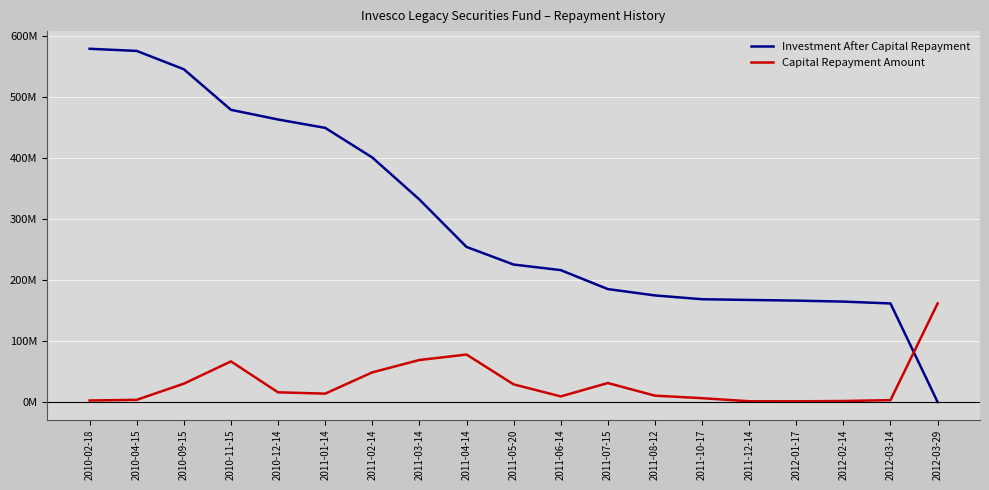

Reading left to right, list all the values displayed in this chart.

Investment After Capital Repayment: 578515653.2	574982453.9	544971267.0	478507285.2	462662749.5	448985023.0	400461178.4	331695634.2	253991379.9	225107647.2	215977938.4	184916191.5	174534977.4	168304246.3	167120287.8	166024102.7	164422415.1	161386869.6	0.0
Capital Repayment Amount: 2444346.8	3533199.3	30011186.8	66463981.8	15844535.8	13677726.4	48523844.6	68765544.2	77704254.3	28883732.6	9129708.8	31061746.9	10381214.1	6230731.2	1183958.5	1096185.1	1601687.6	3035545.5	161386869.6